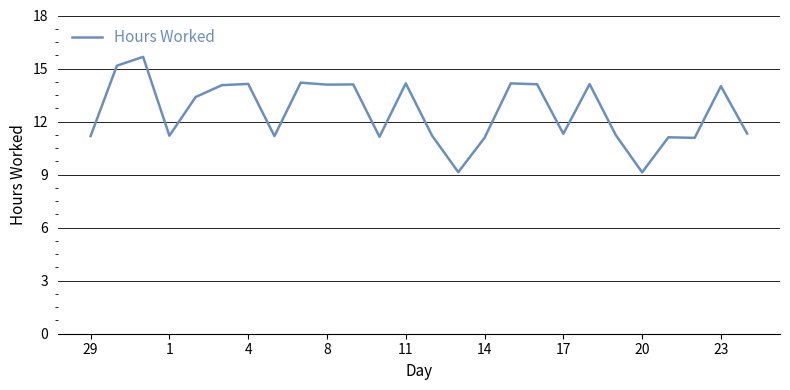

What is the minimum value shown in the chart?

9.1